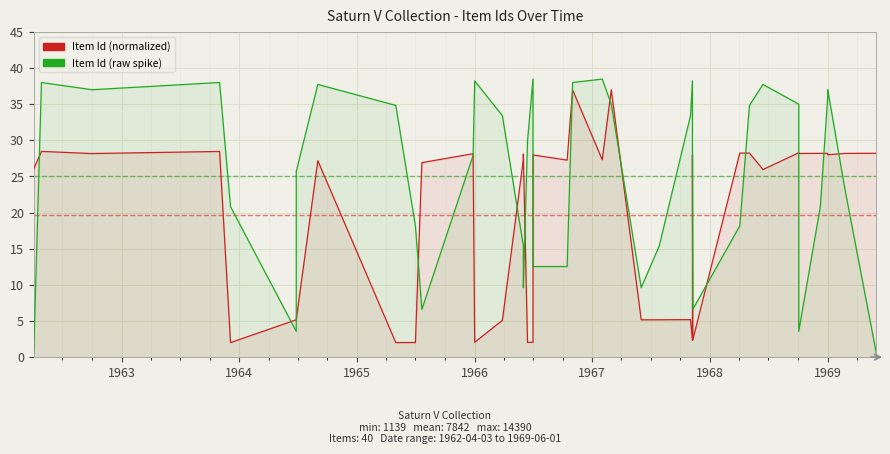

What is the label of the 24th point from the right?

16